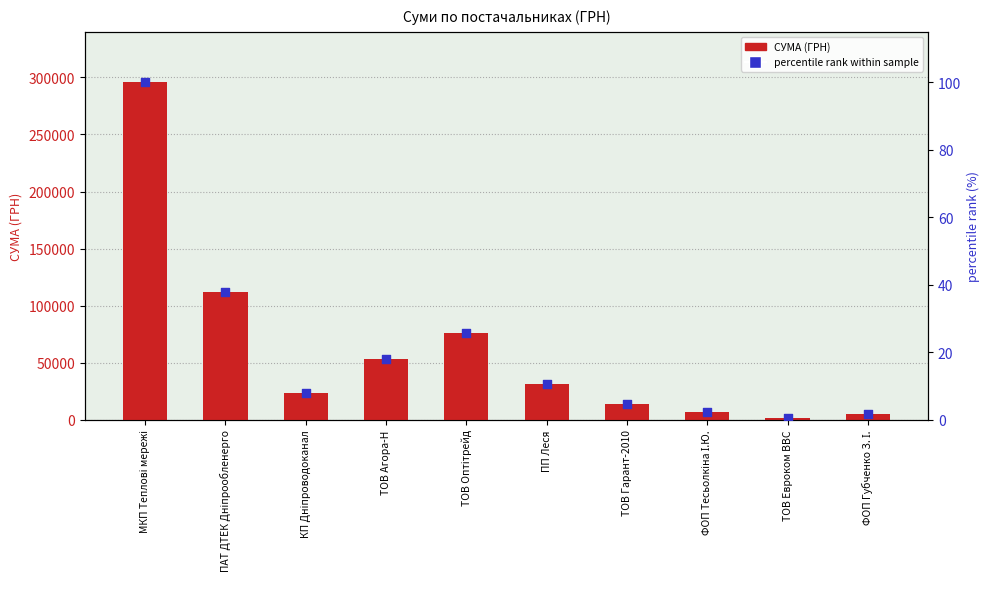

At which category is the sum across all series the highest?

МКП Теплові мережі